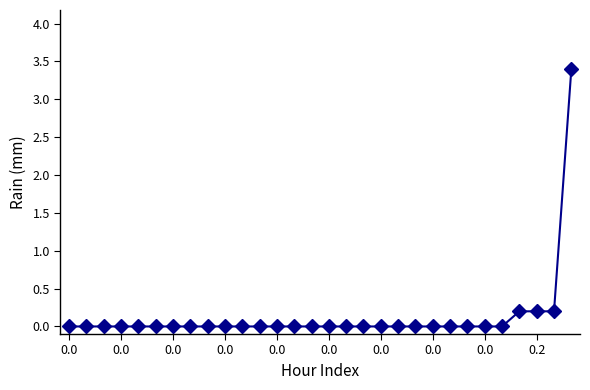

Count the number of data series in this chart.

1